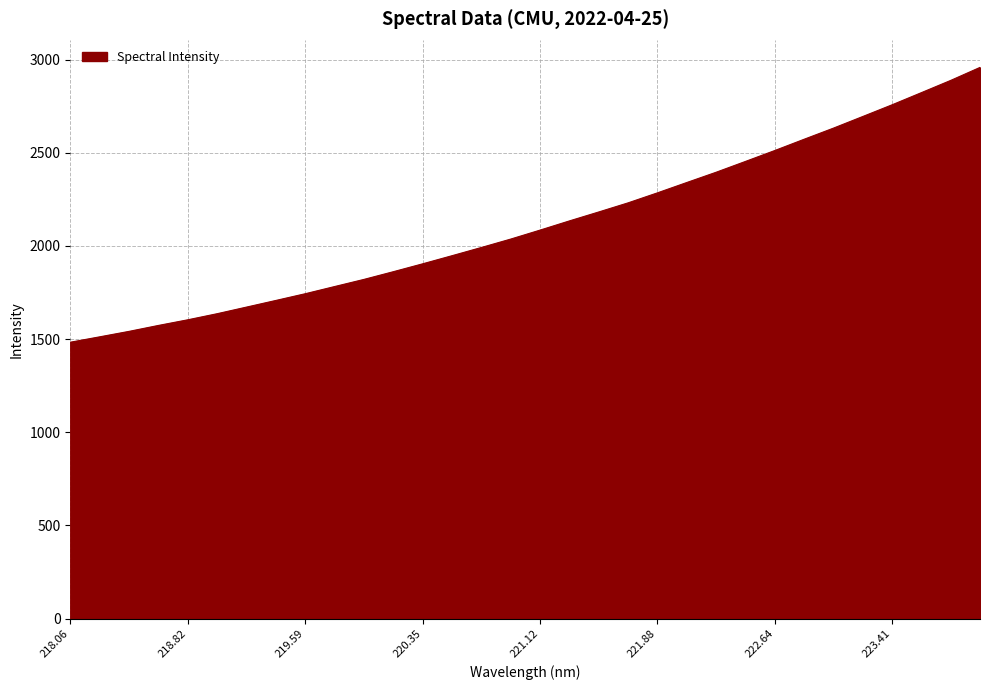

What is the difference between the maximum and minimum values?

1474.8